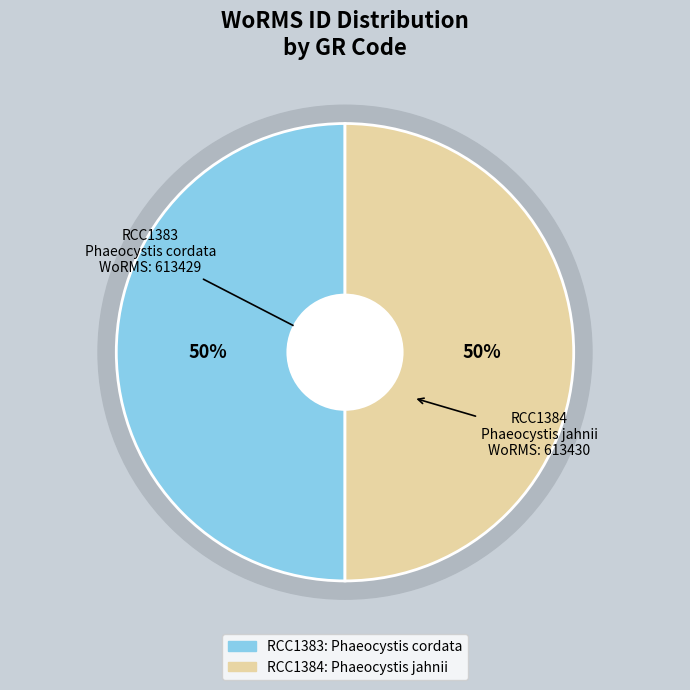

What percentage is the RCC1384 slice, to the nearest percent?

50%